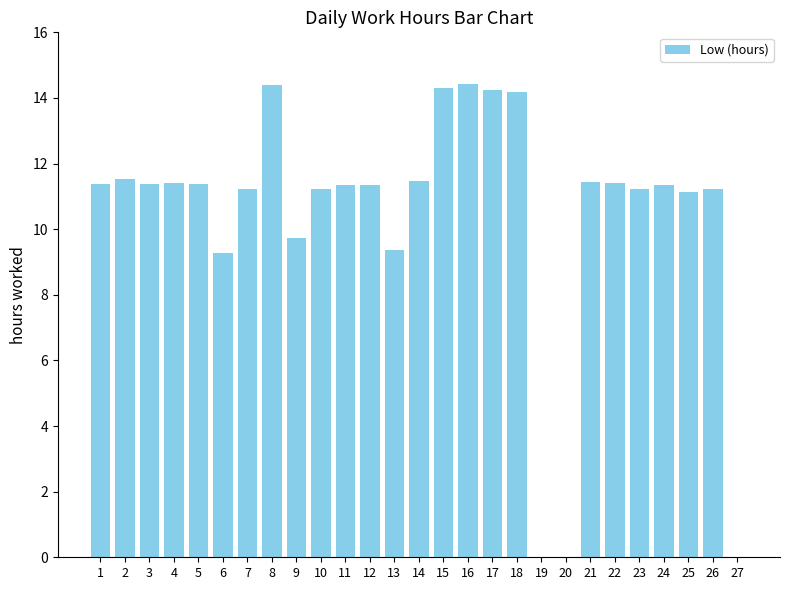

The value at 3 is 11.4. True or false?

True